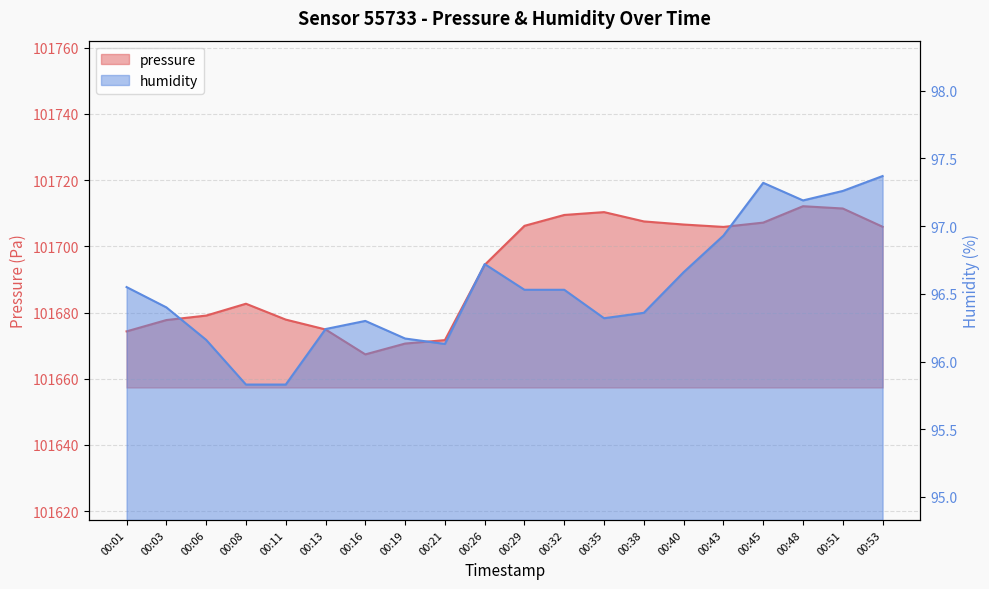

At which label does humidity first exceed 96?

00:01